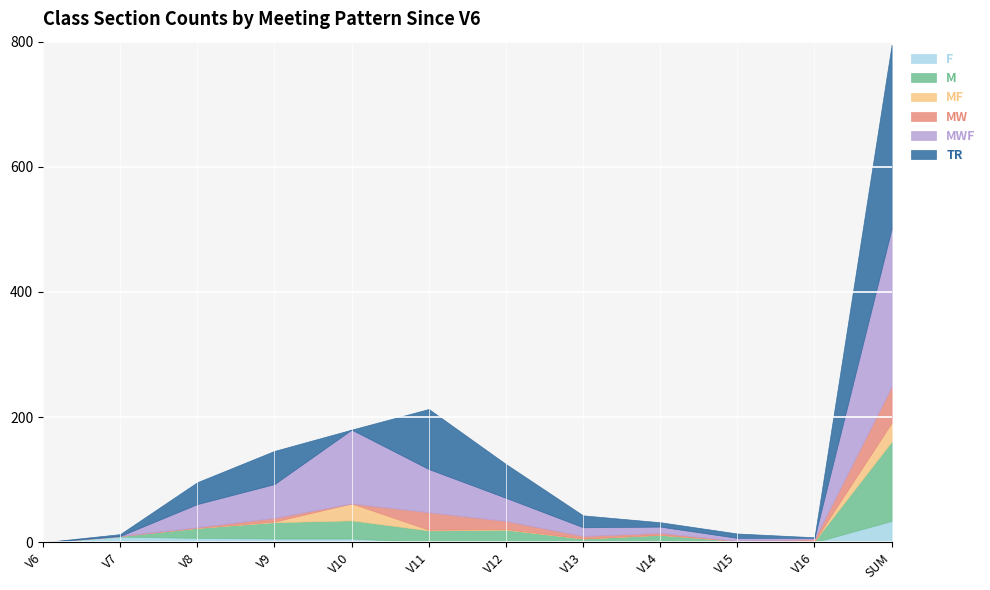

How many values in the MW series exceed 3?

5